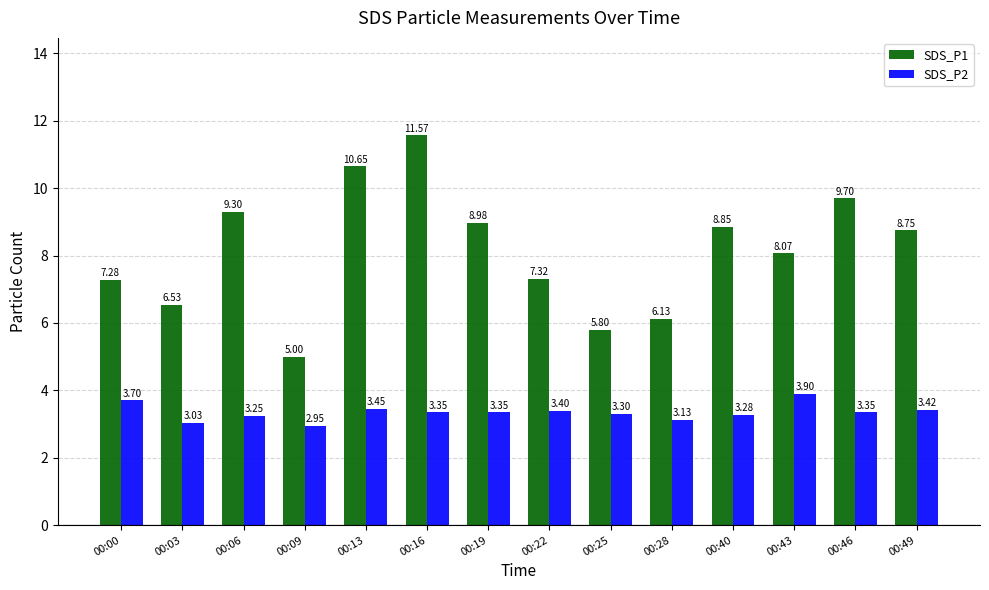

How many groups of bars are there?

14